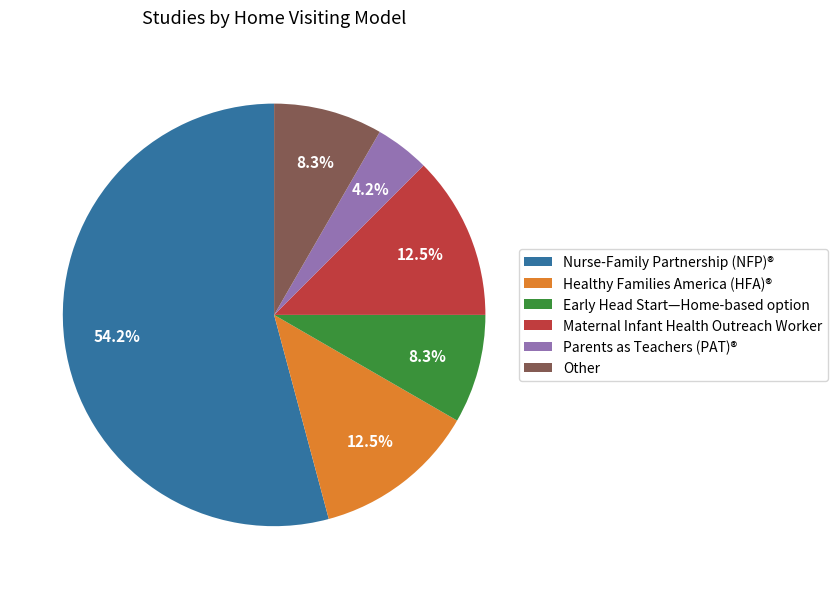

To the nearest percent, what is the combined percentage of Early Head Start—Home-based option and Healthy Families America (HFA)®?

21%